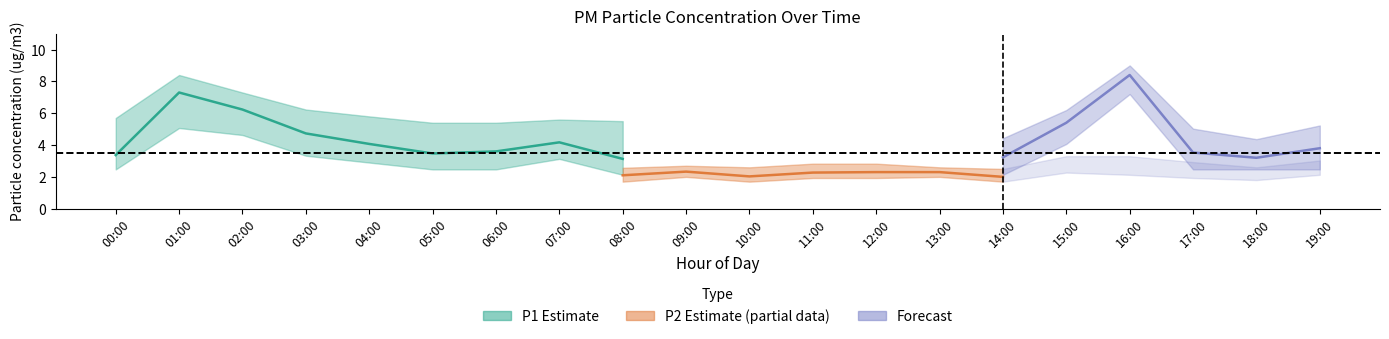

Rank the categories by P1_upper value from lowest to highest.

18:00, 14:00, 10:00, 17:00, 12:00, 09:00, 19:00, 05:00, 06:00, 13:00, 08:00, 07:00, 00:00, 04:00, 11:00, 15:00, 03:00, 02:00, 01:00, 16:00